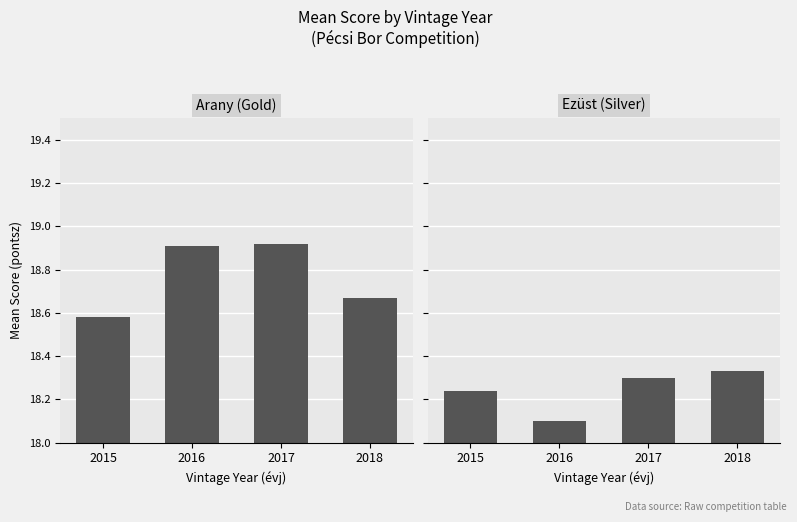

How many Arany values are between 18 and 19?

4